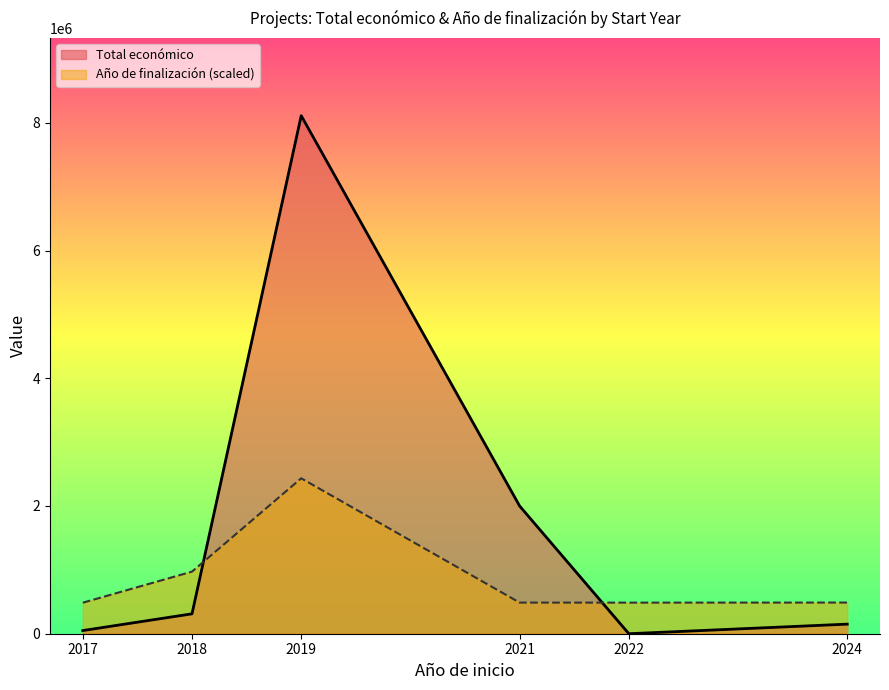

Which category has the highest value in the Total económico series?

2019